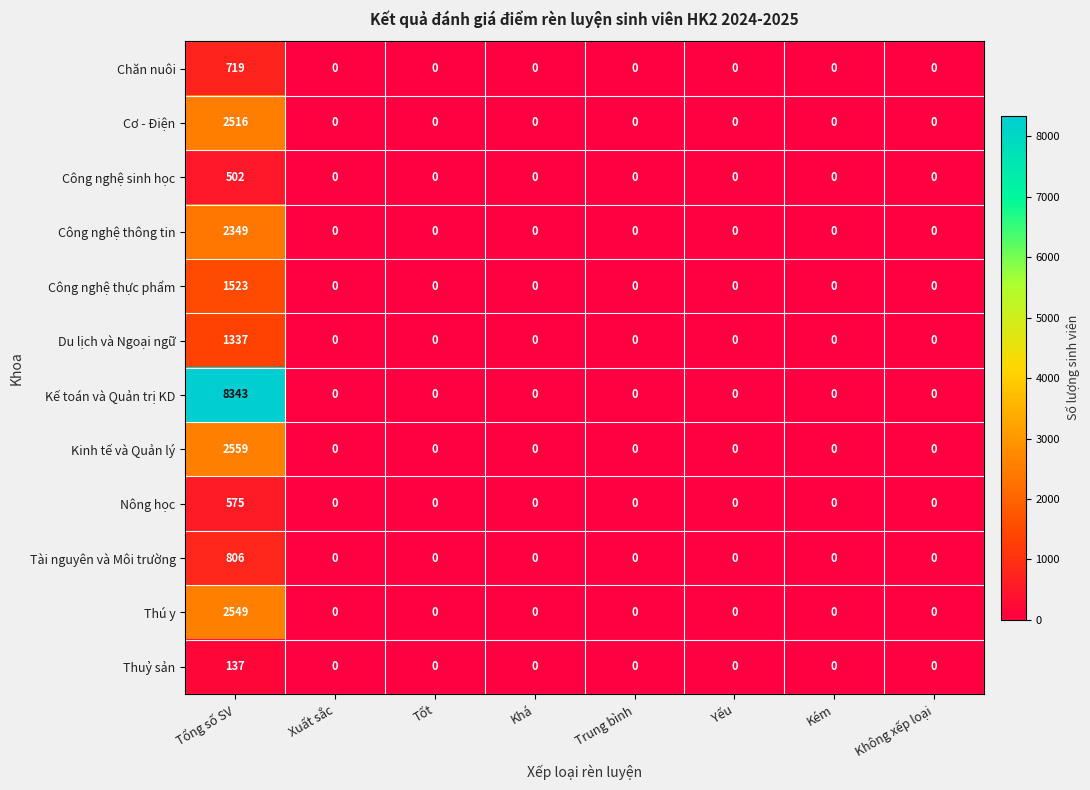

Which series has the largest total across all categories?

Kế toán và Quản trị KD